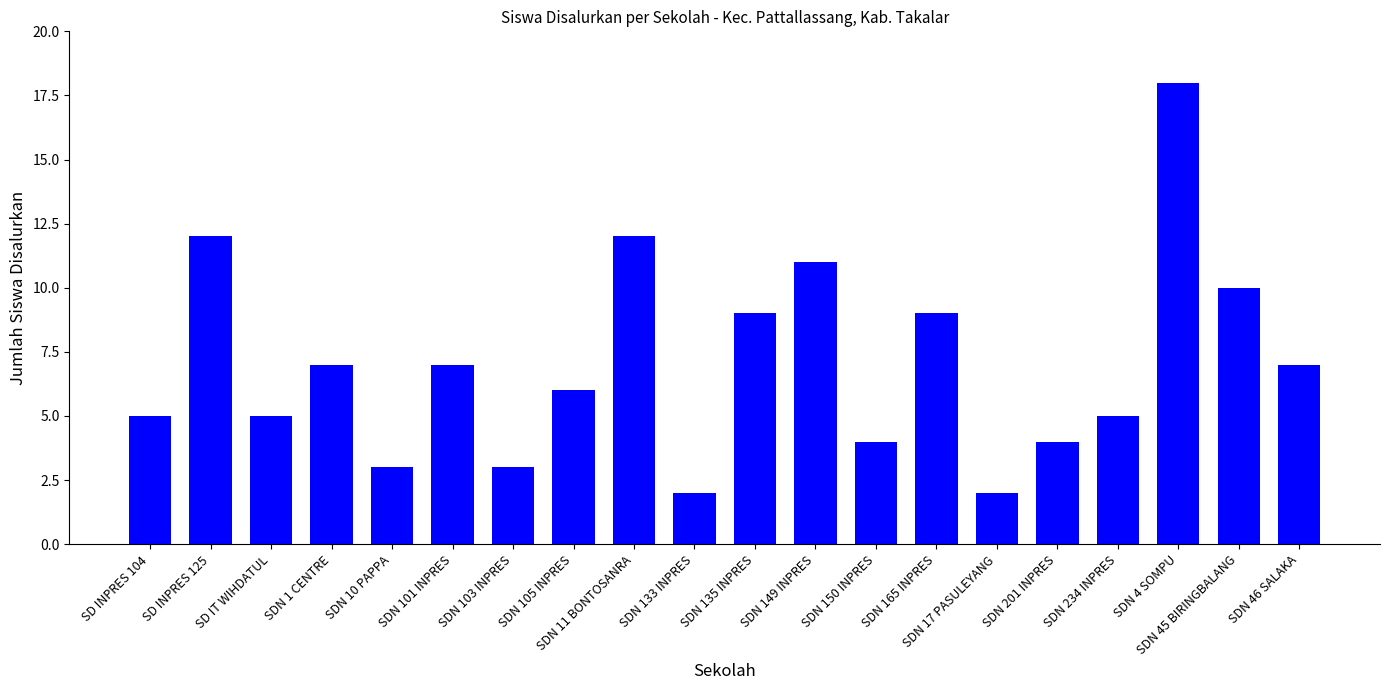

The chart shows a value of 9 at SDN 165 INPRES. True or false?

True